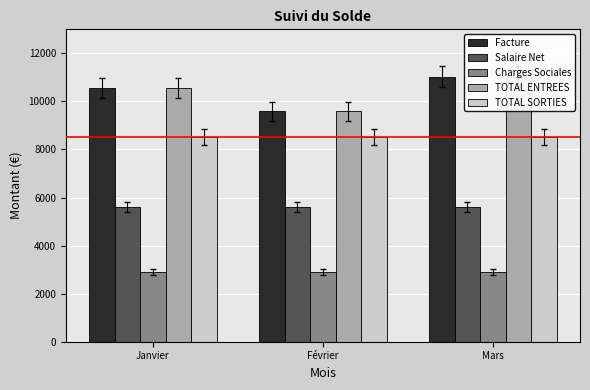

Which series has the largest range (max minus min)?

Facture